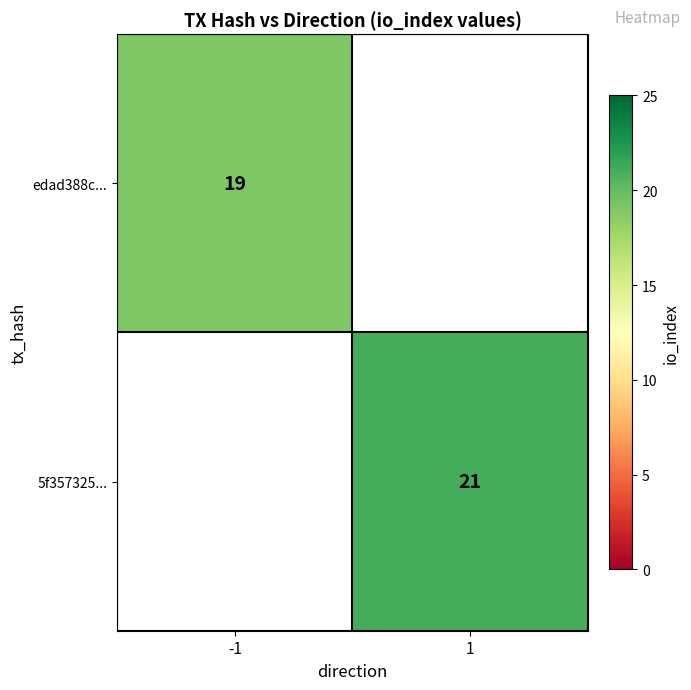

True or false: 5f357325... has a value of 28 at 1.

False